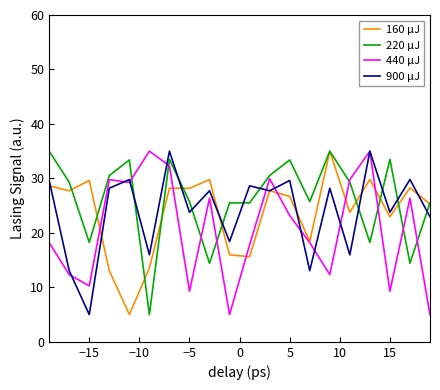

What is the difference between the second highest and second lowest values in the 160 μJ series?

16.7